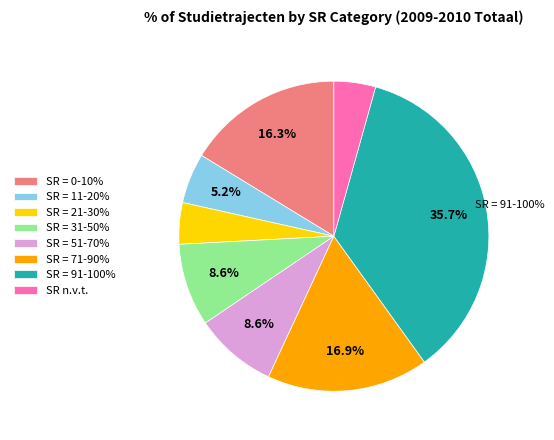

To the nearest percent, what is the difference between the SR n.v.t. and SR = 0-10% slice percentages?

12%